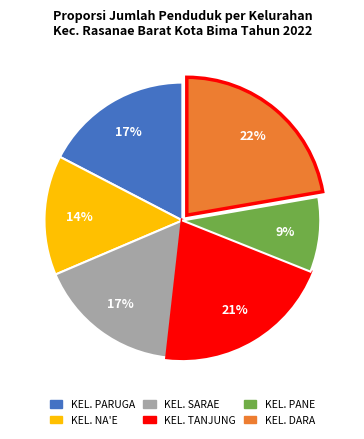

Is there any slice that represents more than half of the pie?

No